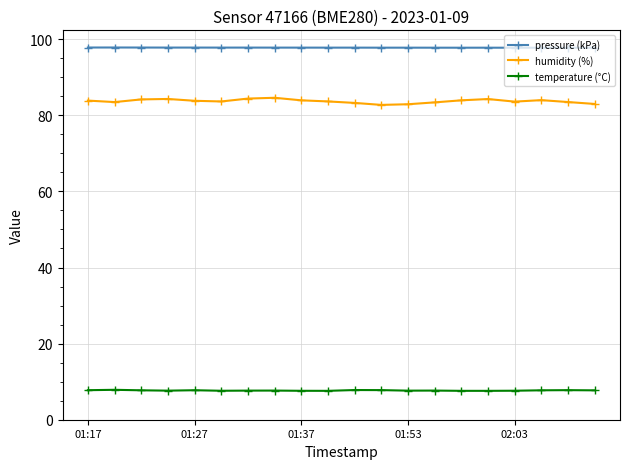

Which series has the largest total across all categories?

pressure (kPa)